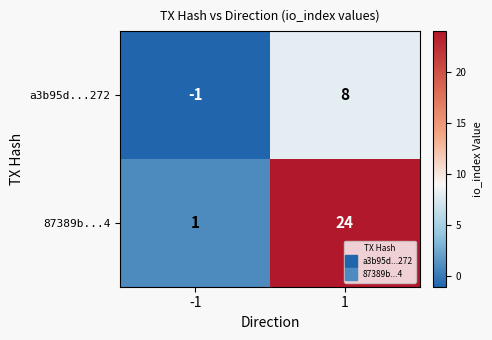

How many data points does each series have?

2